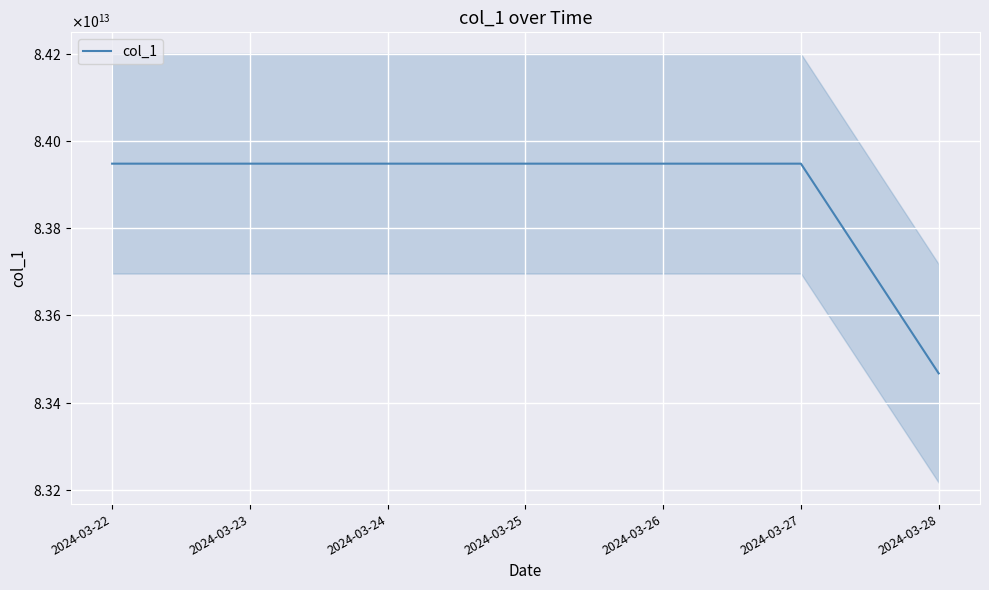

Where is the data nearest to the value 83707579267286?

2024-03-28